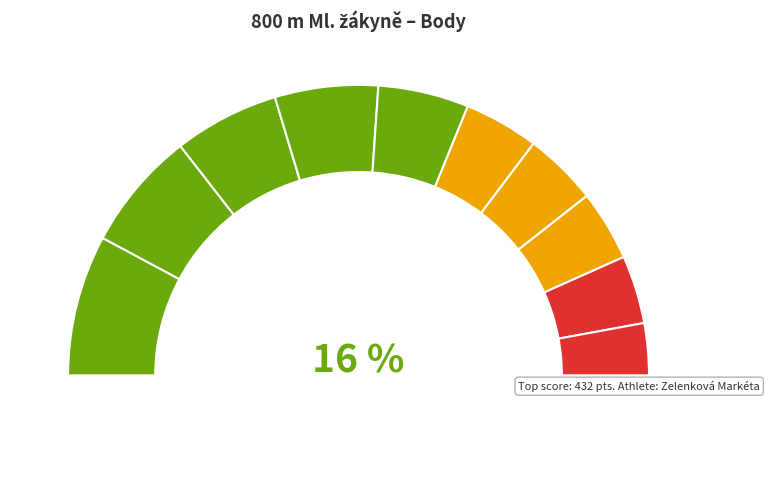

How many slices are in this pie chart?

10